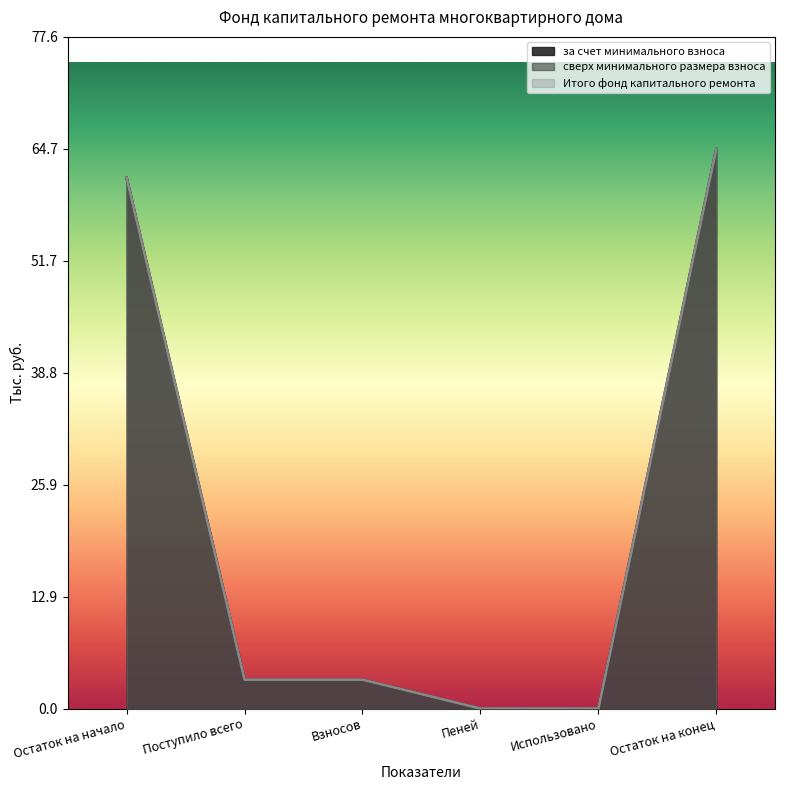

What is the maximum value for Итого фонд капитального ремонта?

64.7